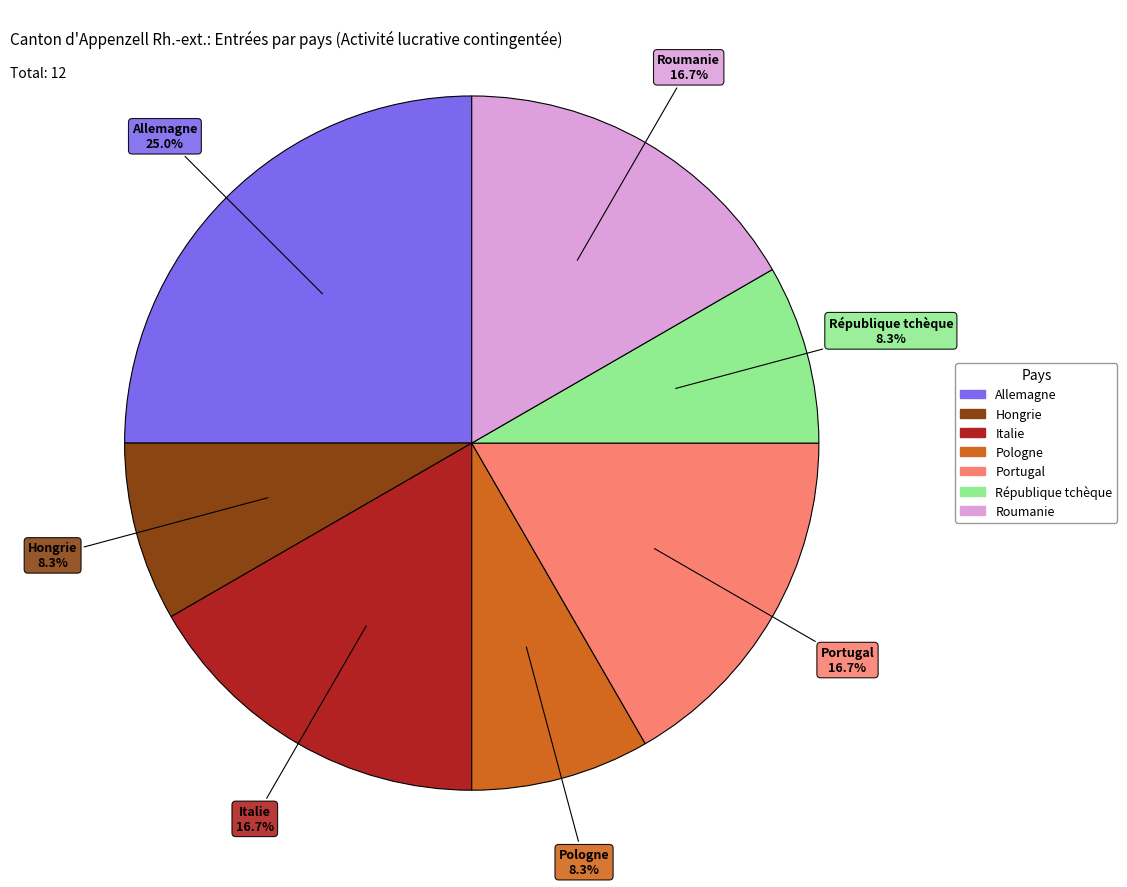

Is there a majority slice in this chart?

No